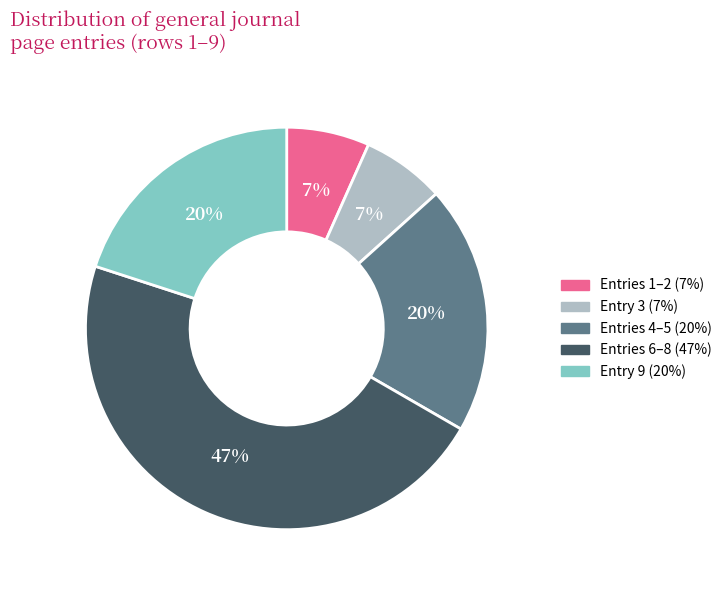

How many slices are in this pie chart?

5